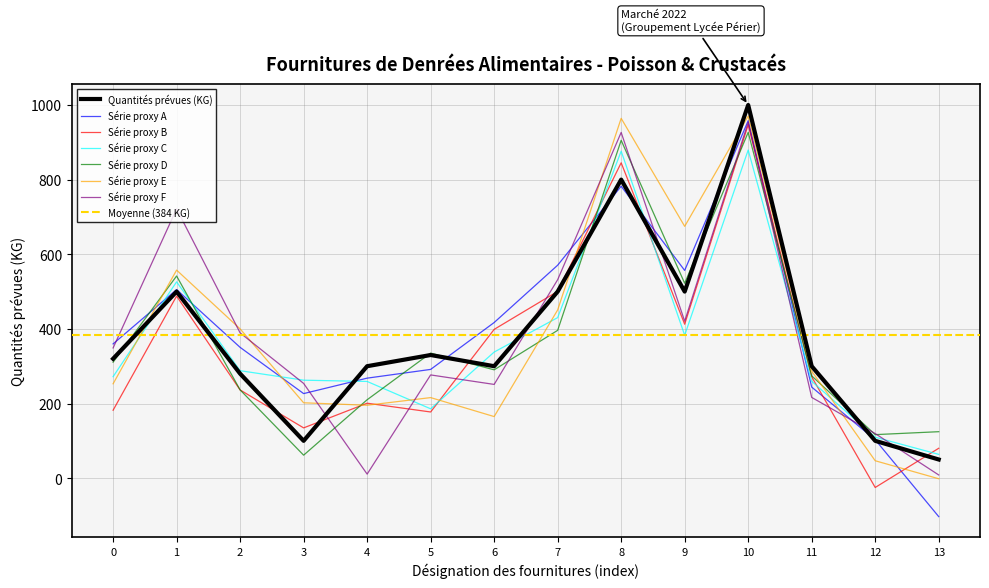

The value of Série proxy F at 6 is 387.3. True or false?

False